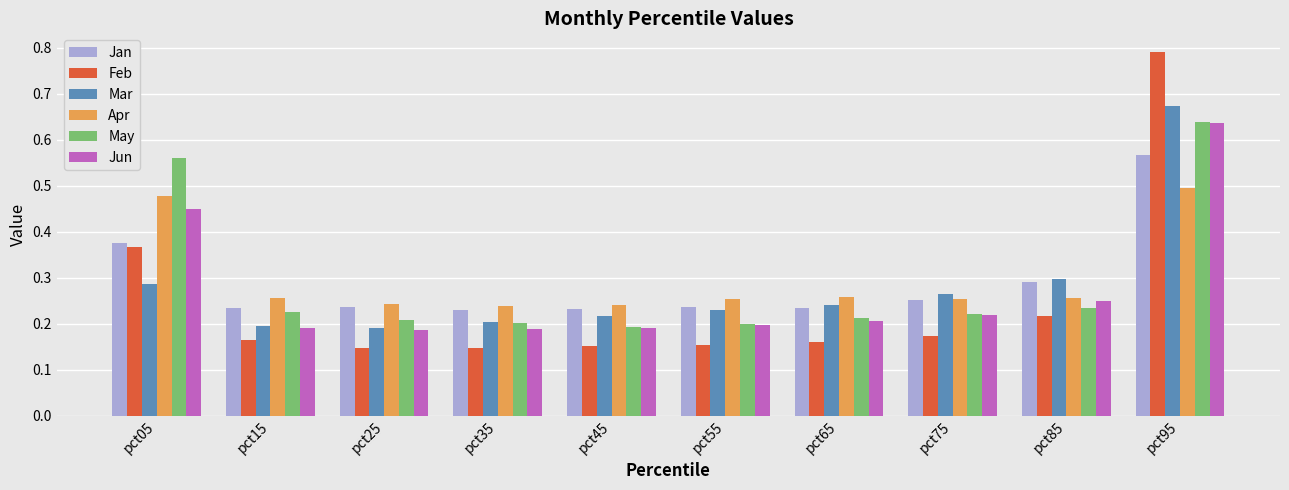

What is the total value across all series at pct25?

1.2